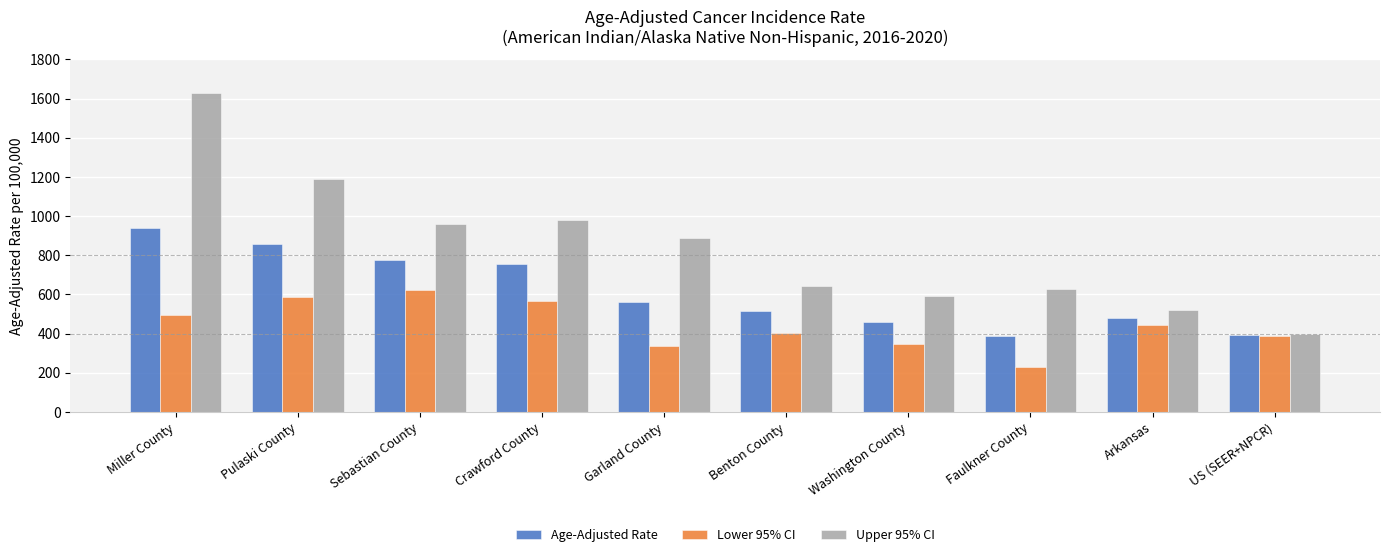

What is the value of the Upper 95% CI bar at the 9th from the left?

518.5